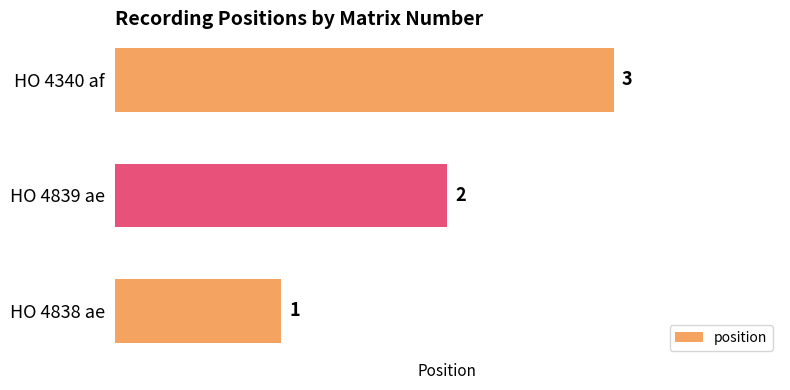

Which has a higher value, HO 4340 af or HO 4839 ae?

HO 4340 af